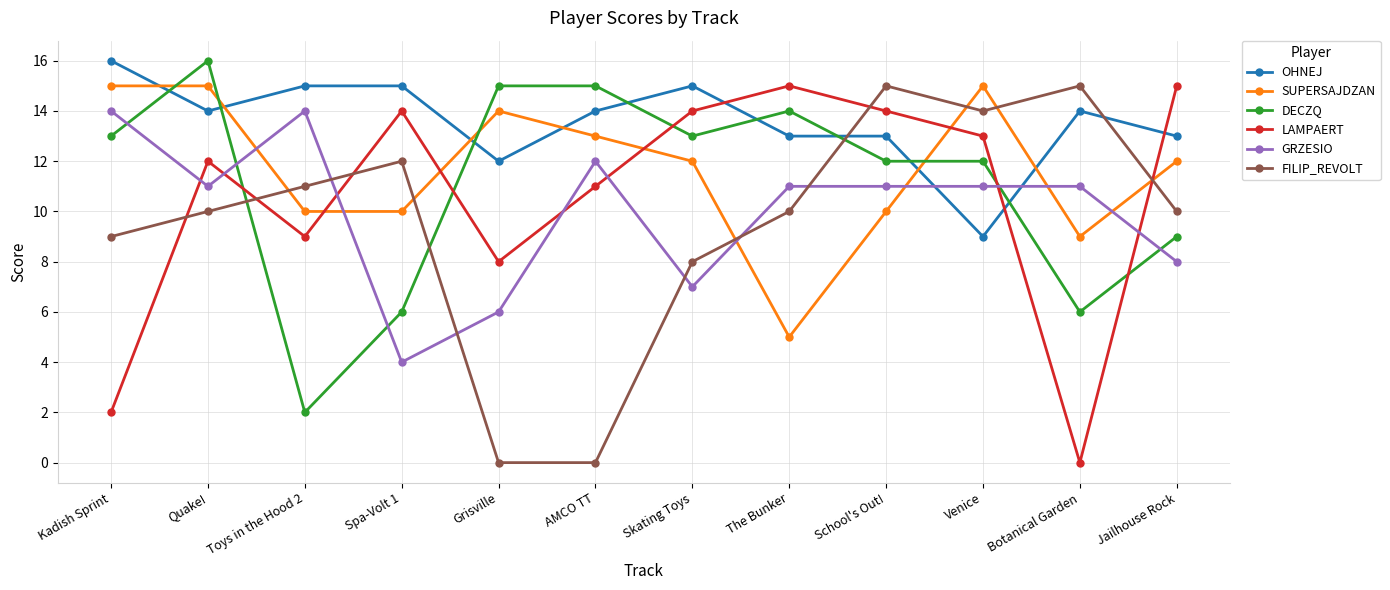

Which series has the largest total across all categories?

OHNEJ